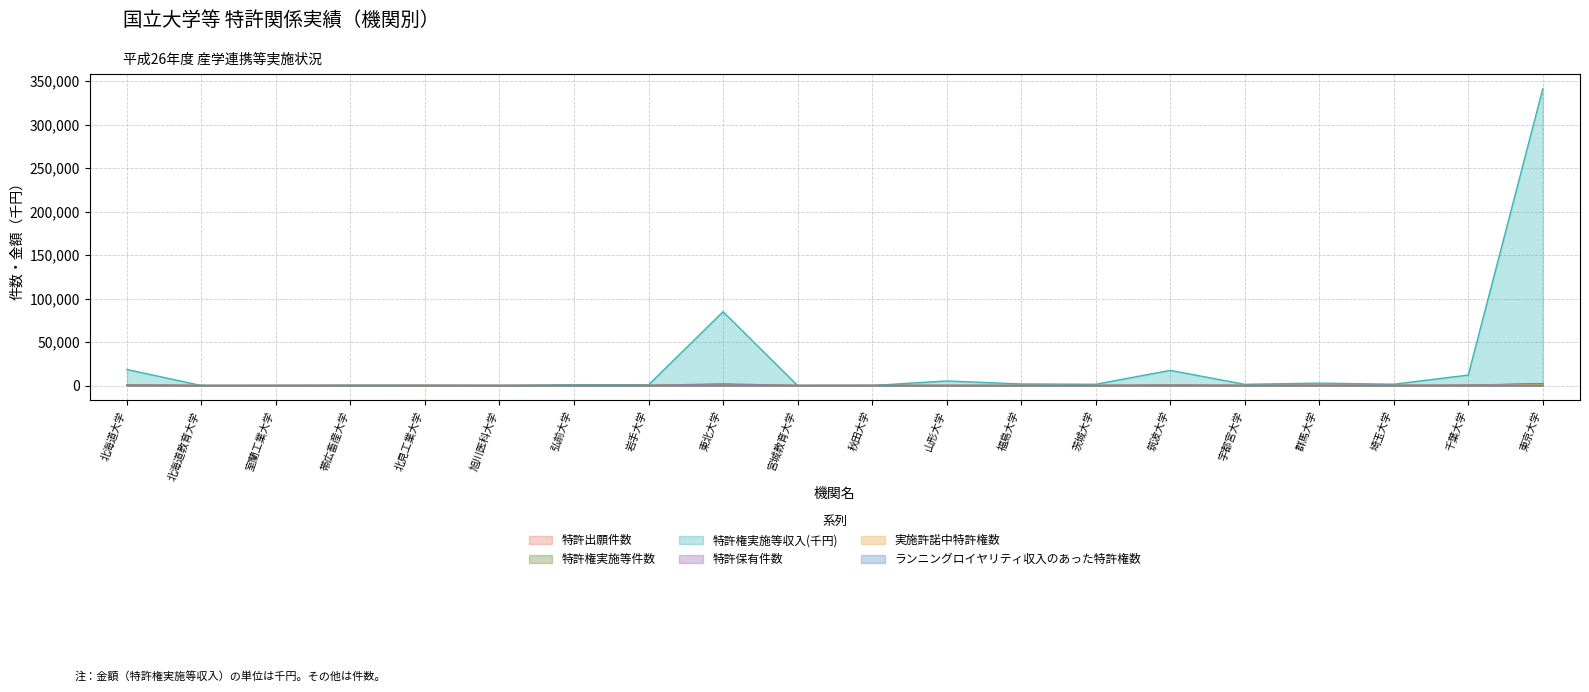

At which label does 特許保有件数 reach its minimum?

北海道教育大学